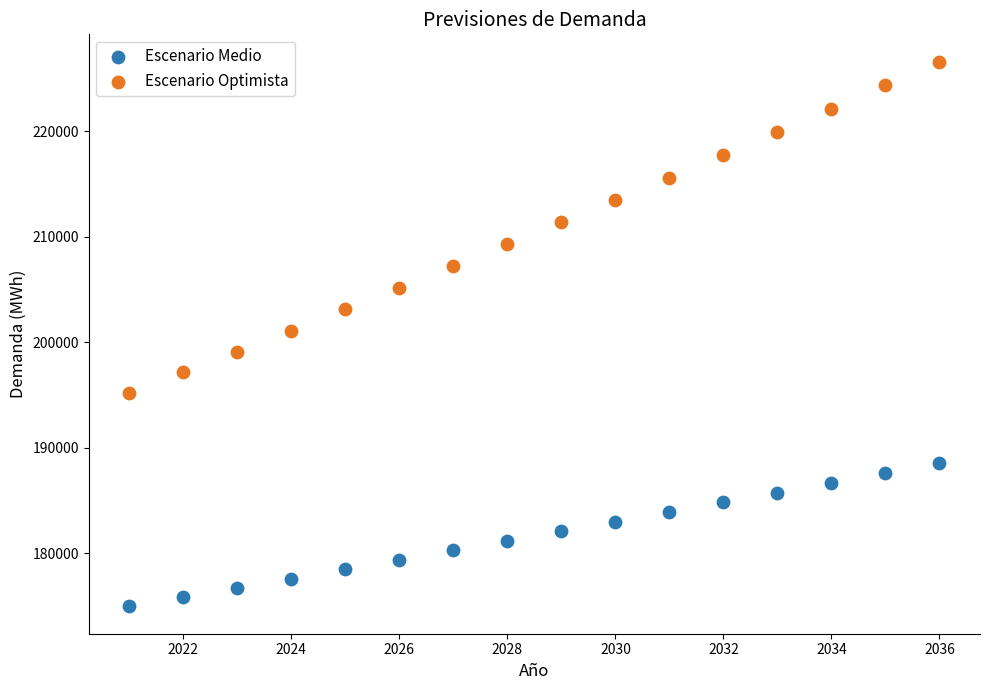

Across all data points, what is the range of Y values (max minus min)?

51672.2